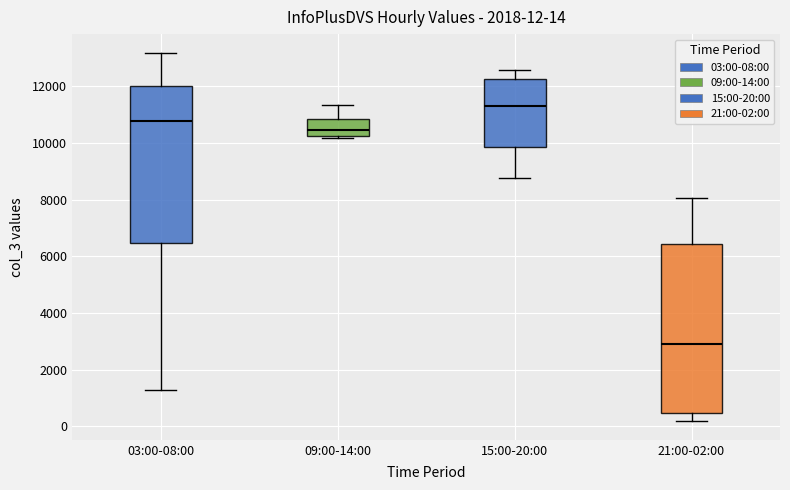

Which box is the tallest, from its lower edge to its upper edge?

21:00-02:00